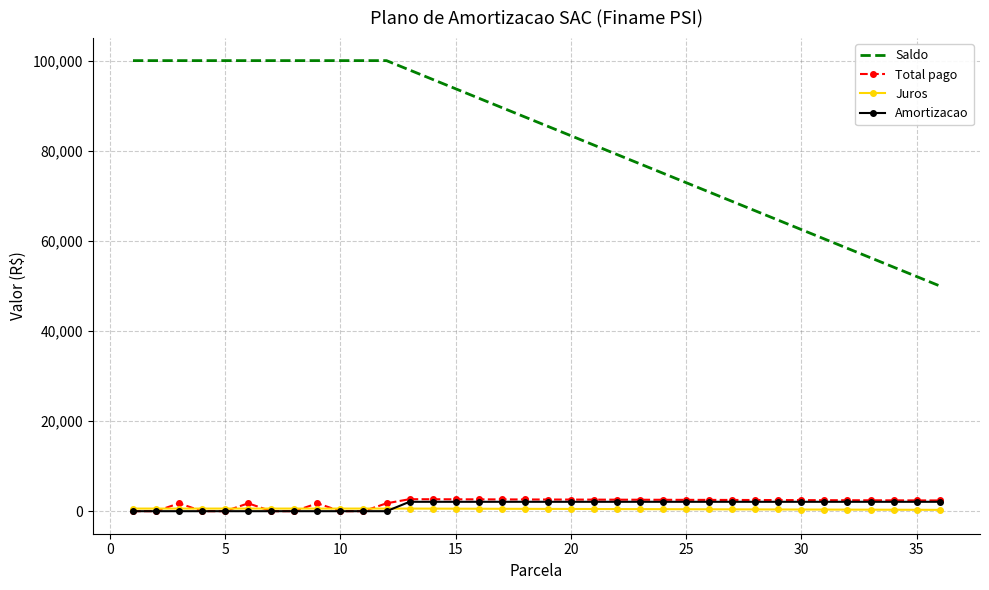

Which series has the largest range (max minus min)?

Saldo